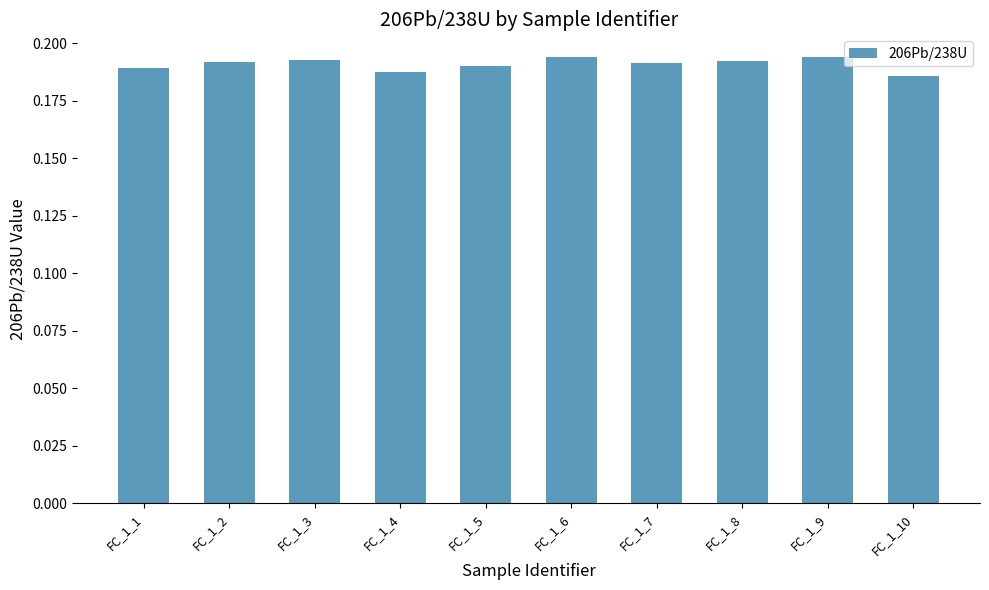

Count the values in the range 0 to 1.

10